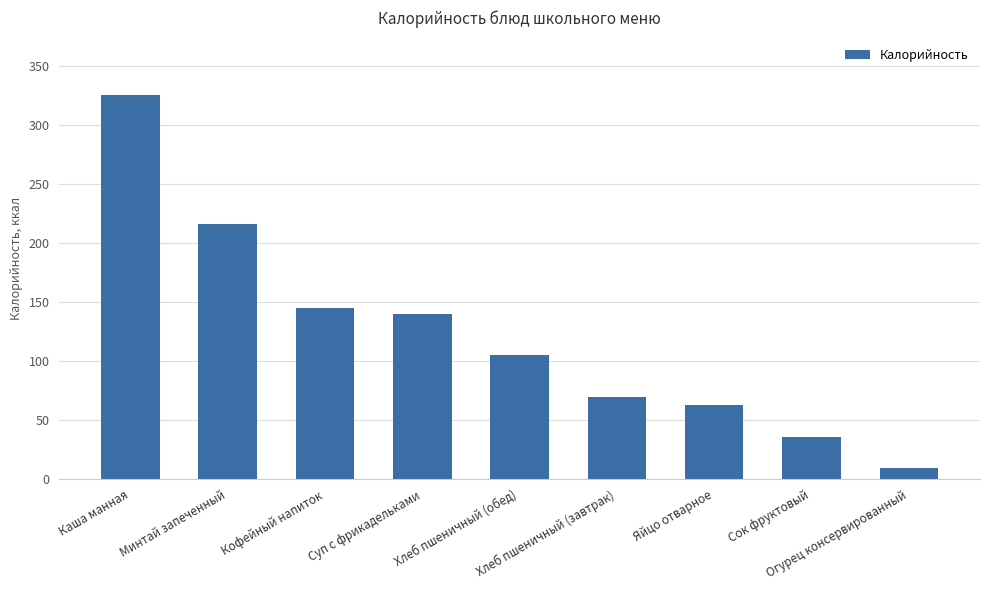

Approximately how many times larger is the value at Суп с фрикадельками compared to Яйцо отварное?

2.2